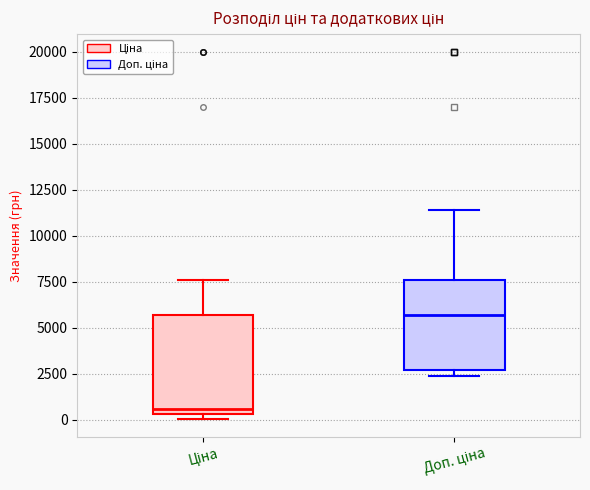

Where does the upper whisker of the box for Ціна end on the y-axis? The values are not printed on the chart, so give them approximately, as read against the axis.

7500